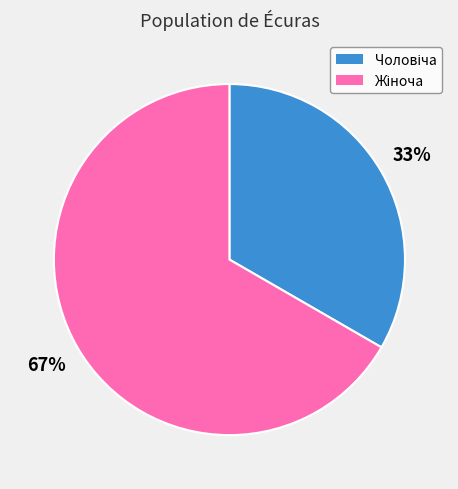

Is there any slice that represents more than half of the pie?

Yes